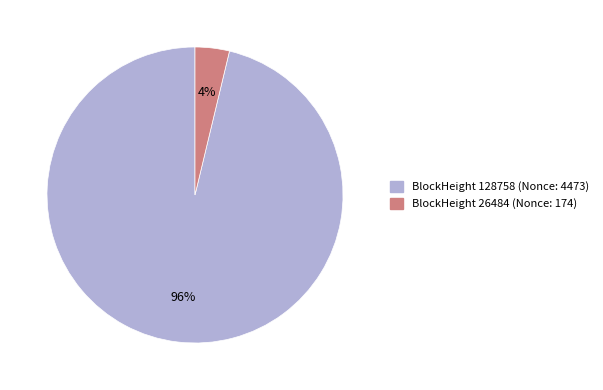

To the nearest percent, what percentage of the pie is BlockHeight 26484 (Nonce: 174)?

4%